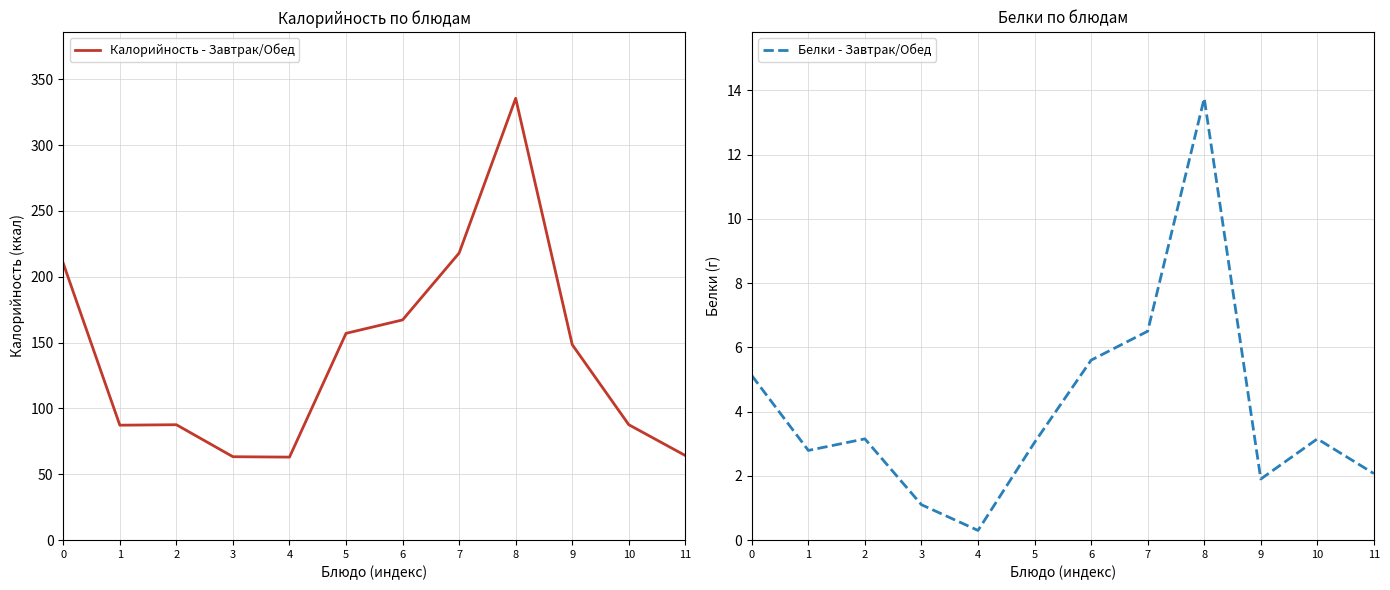

What are all the series names shown in the legend?

Калорийность - Завтрак/Обед, Белки - Завтрак/Обед